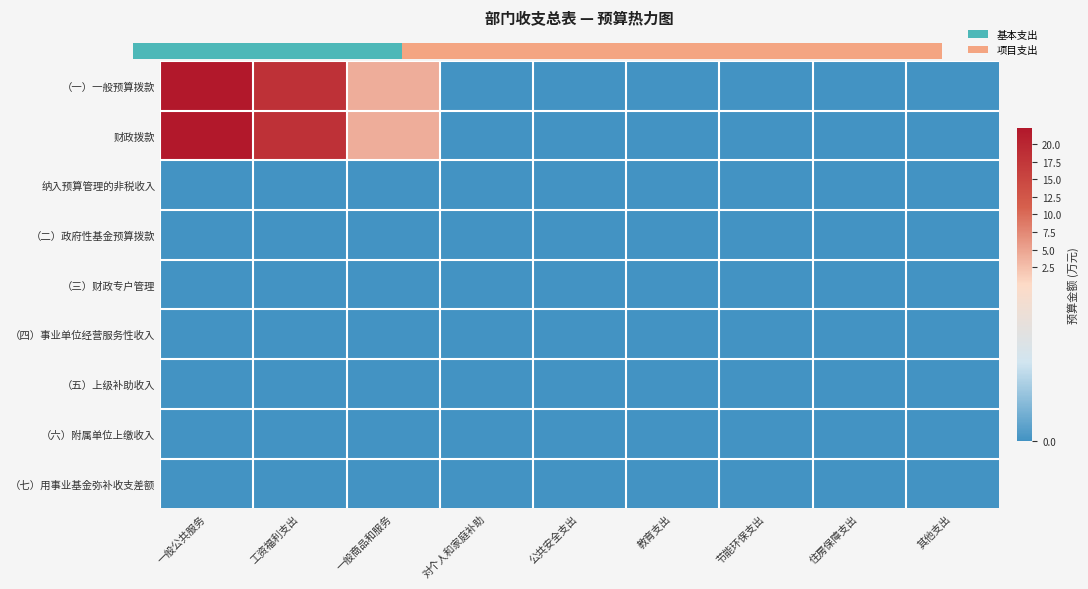

At which category does the chart reach its minimum across all series?

对个人和家庭补助